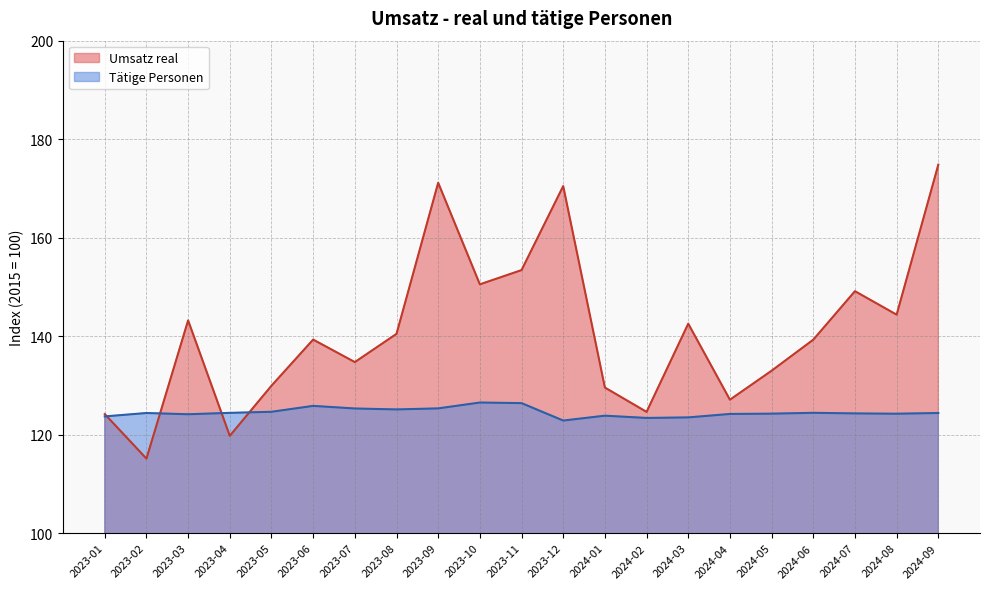

Reading left to right, what are all the values shown in this chart?

Umsatz real: 2023-01=124.2	2023-02=115.1	2023-03=143.2	2023-04=119.8	2023-05=129.9	2023-06=139.3	2023-07=134.7	2023-08=140.5	2023-09=171.2	2023-10=150.5	2023-11=153.4	2023-12=170.5	2024-01=129.6	2024-02=124.6	2024-03=142.5	2024-04=127.1	2024-05=133.0	2024-06=139.3	2024-07=149.1	2024-08=144.4	2024-09=174.8
Tätige Personen: 2023-01=123.7	2023-02=124.4	2023-03=124.1	2023-04=124.4	2023-05=124.6	2023-06=125.8	2023-07=125.3	2023-08=125.1	2023-09=125.3	2023-10=126.5	2023-11=126.4	2023-12=122.9	2024-01=123.8	2024-02=123.4	2024-03=123.5	2024-04=124.2	2024-05=124.3	2024-06=124.4	2024-07=124.3	2024-08=124.2	2024-09=124.4